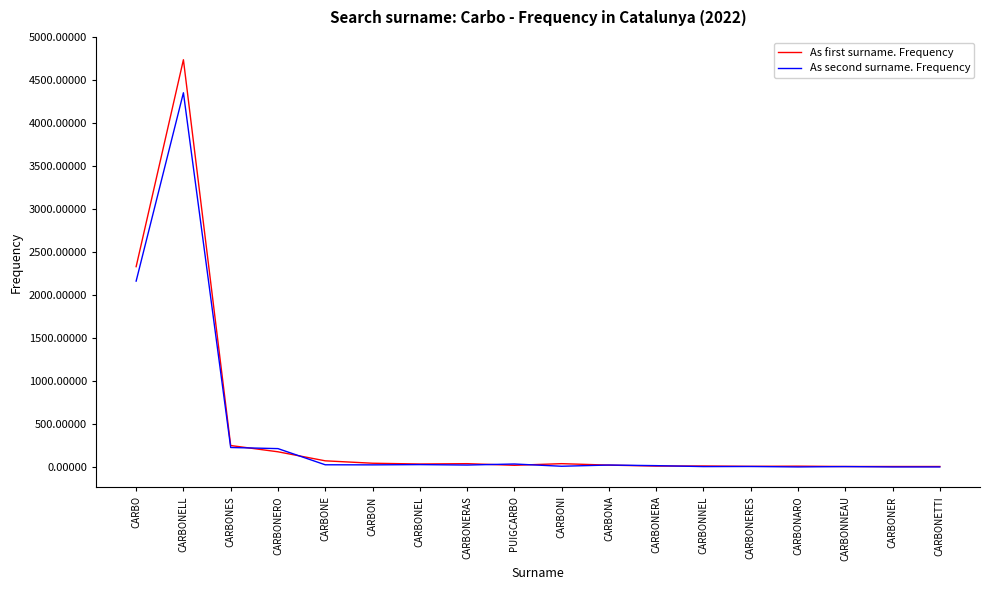

How many distinct data groups are displayed?

2